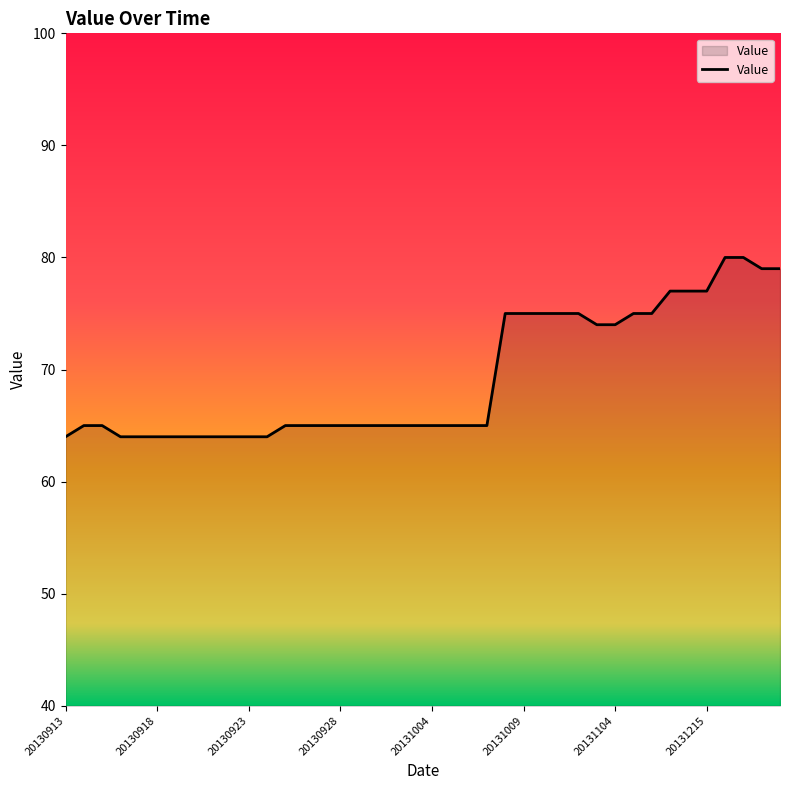

What is the difference between the maximum and minimum values?

16